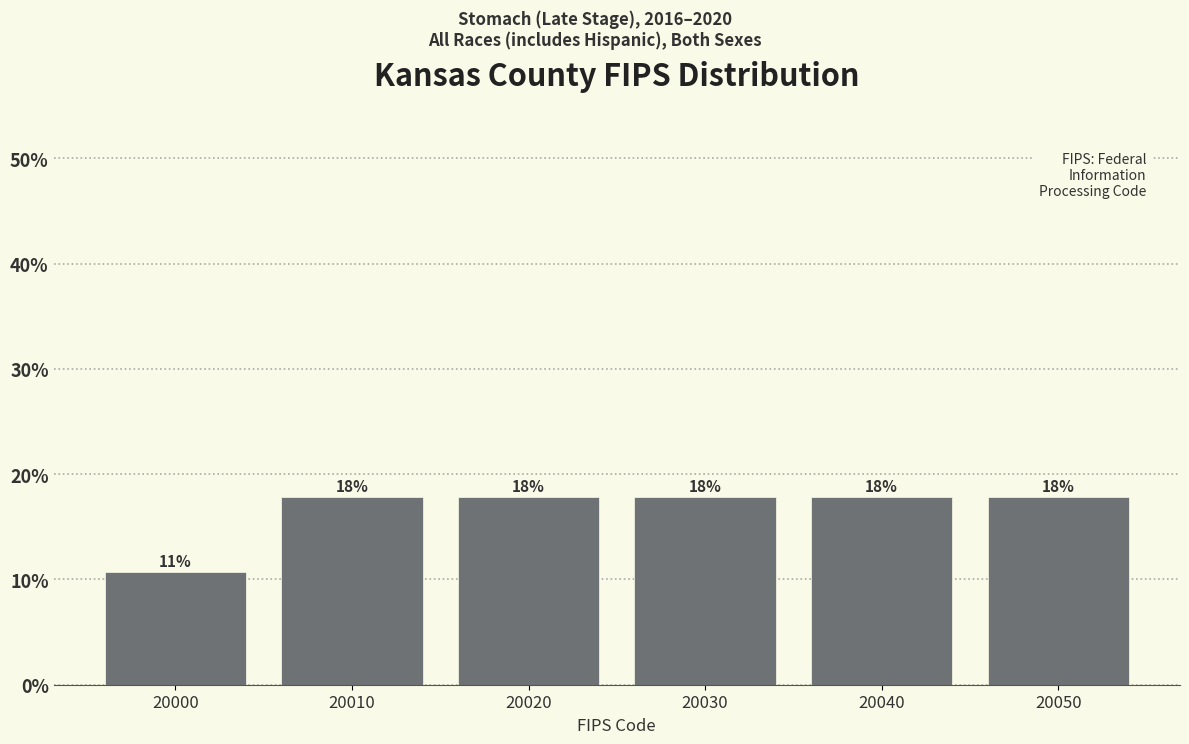

Are the bars horizontal?

No